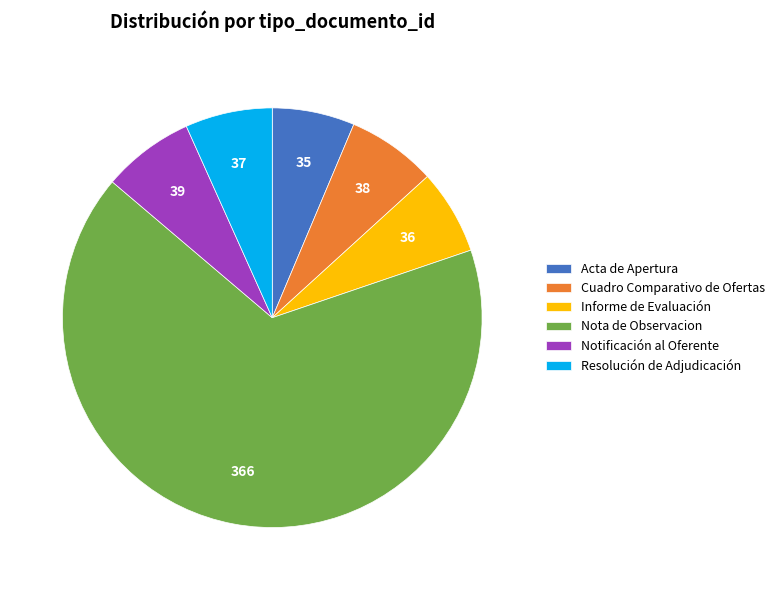

Is there a majority slice in this chart?

Yes